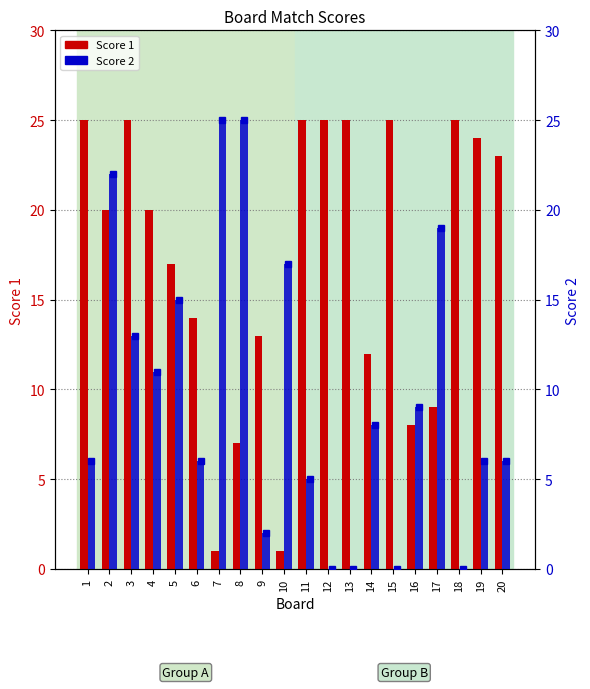

Is it true that Score 1 equals 10 at 20?

False